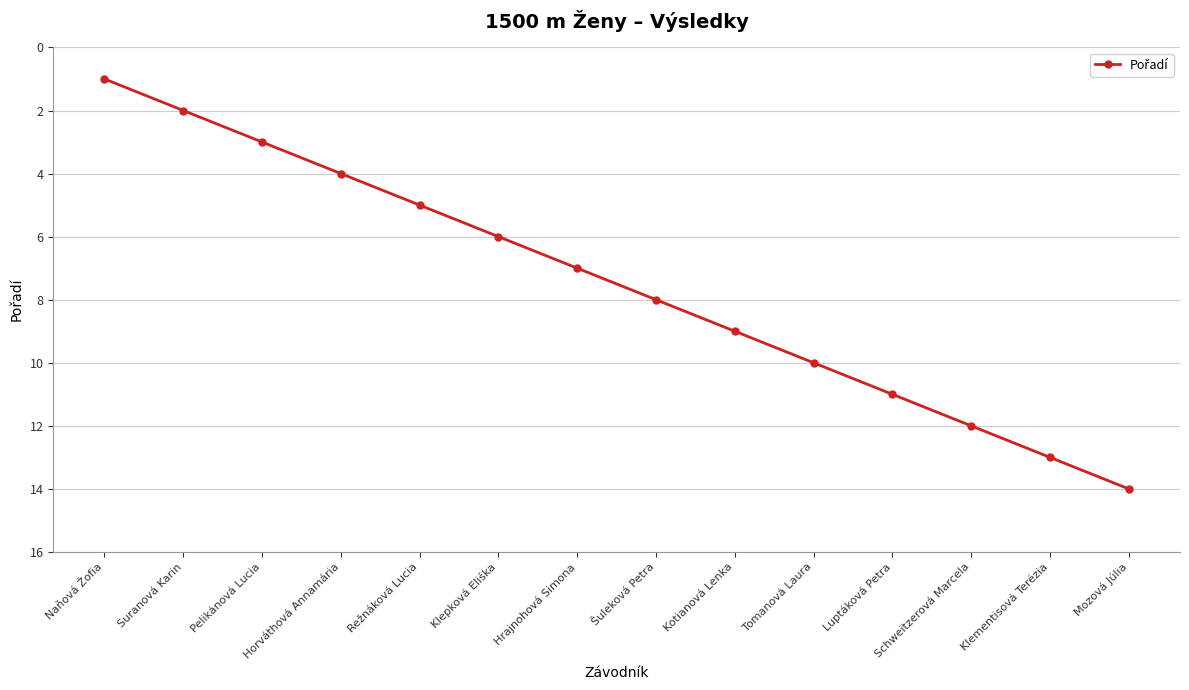

What is the label of the 1st point from the right?

Mozová Júlia